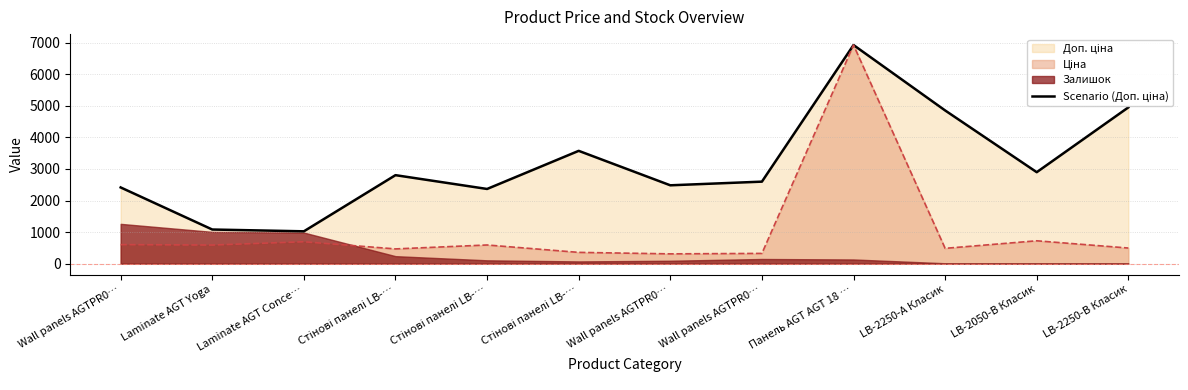

What is the greatest value displayed?

6925.7